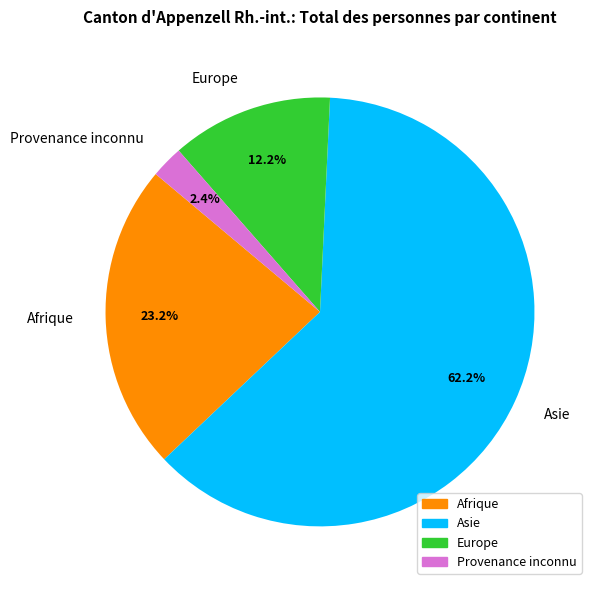

Between Asie and Provenance inconnu, which is larger?

Asie